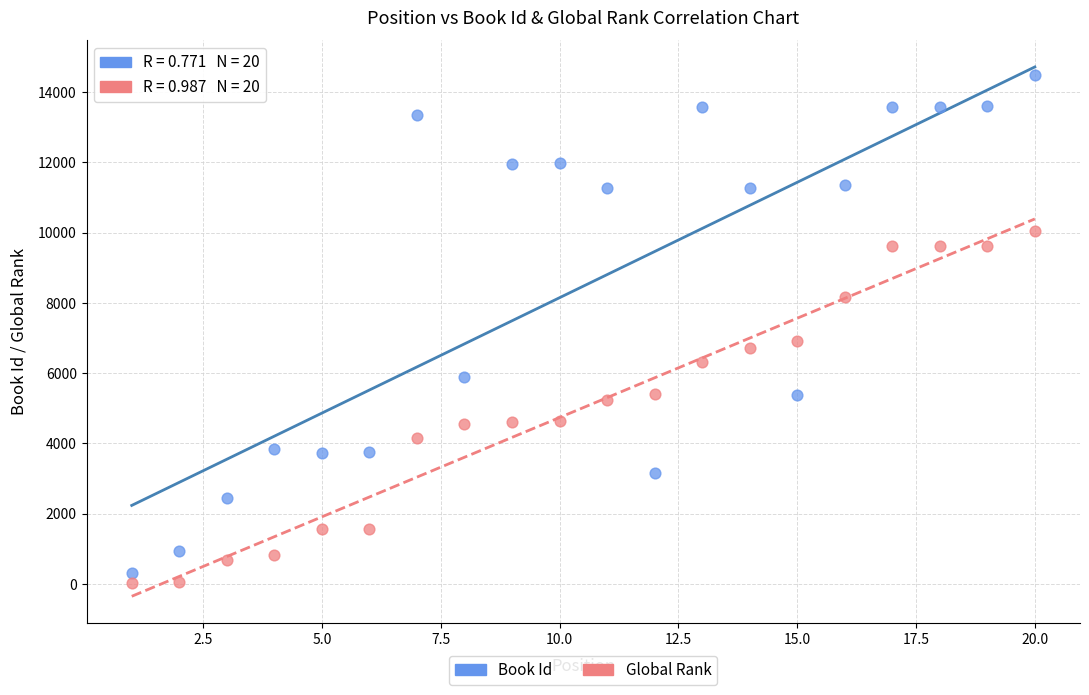

Which series contains the highest Y value?

Book Id